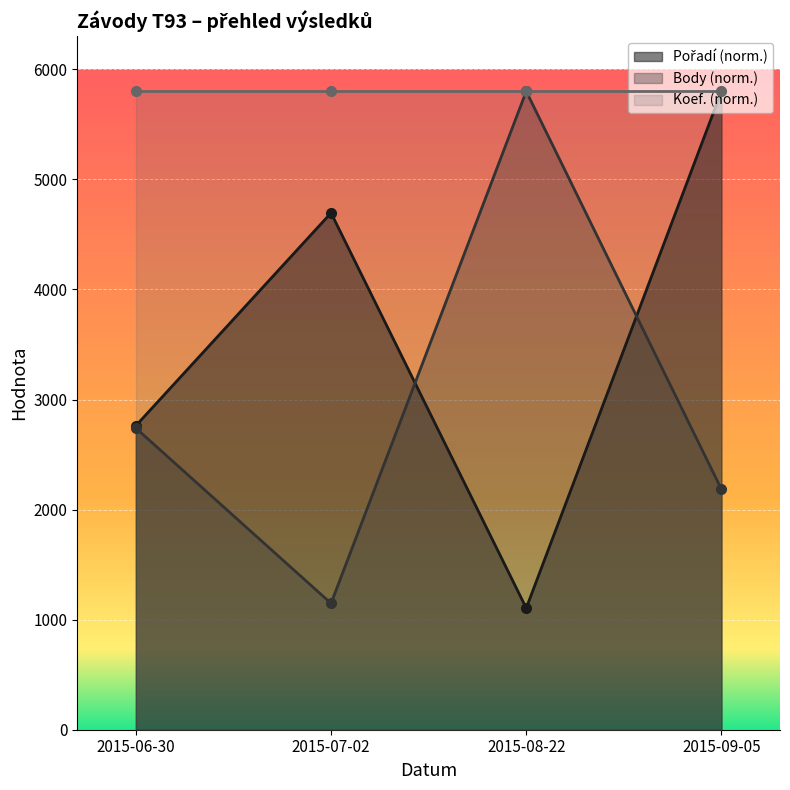

At how many categories does at least one series exceed 5674?

2